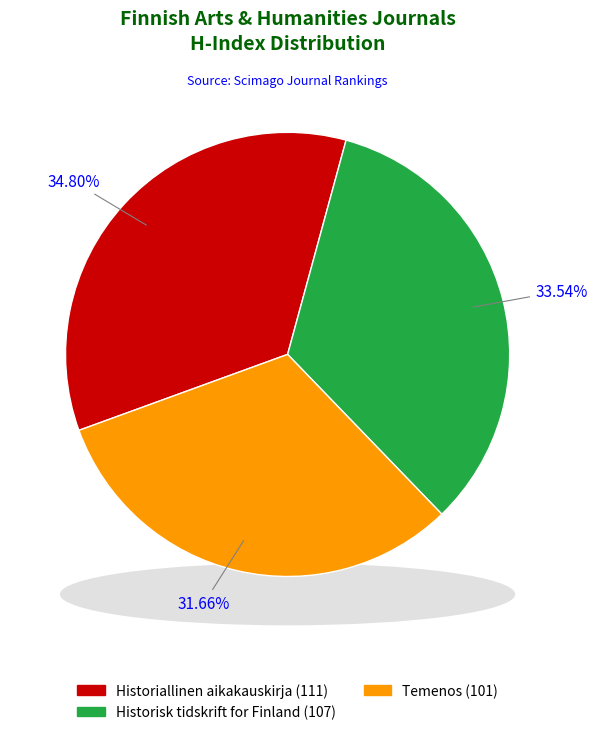

Which has a higher value, Historiallinen aikakauskirja or Temenos?

Historiallinen aikakauskirja